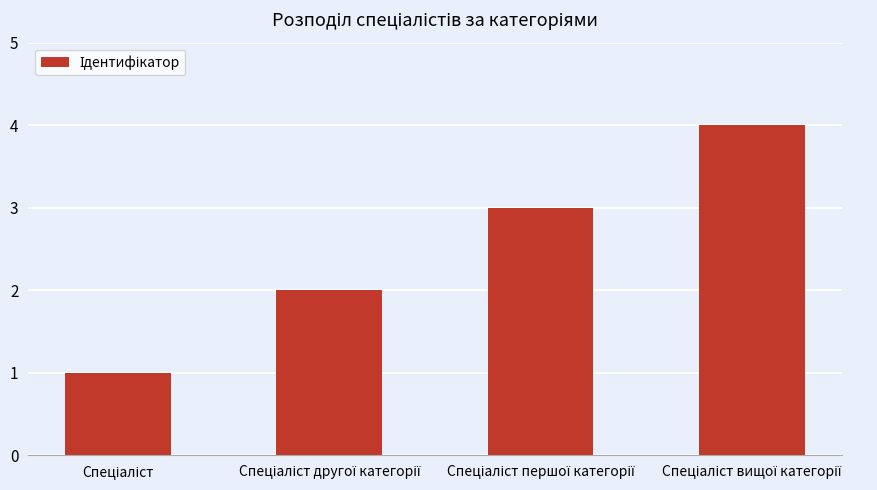

Does the chart contain any negative values?

No